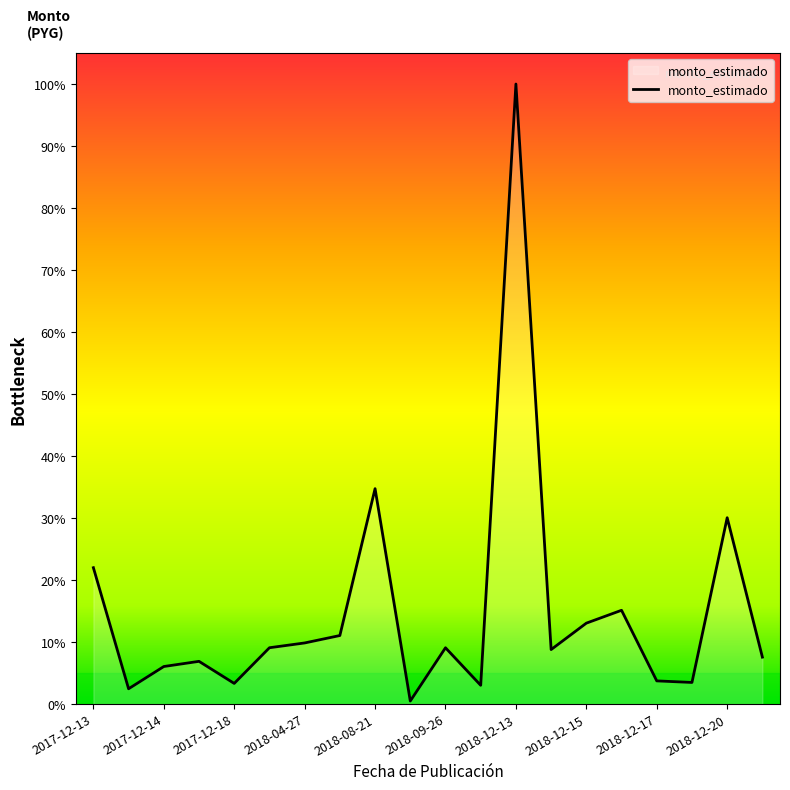

Does the chart have visible grid lines?

No